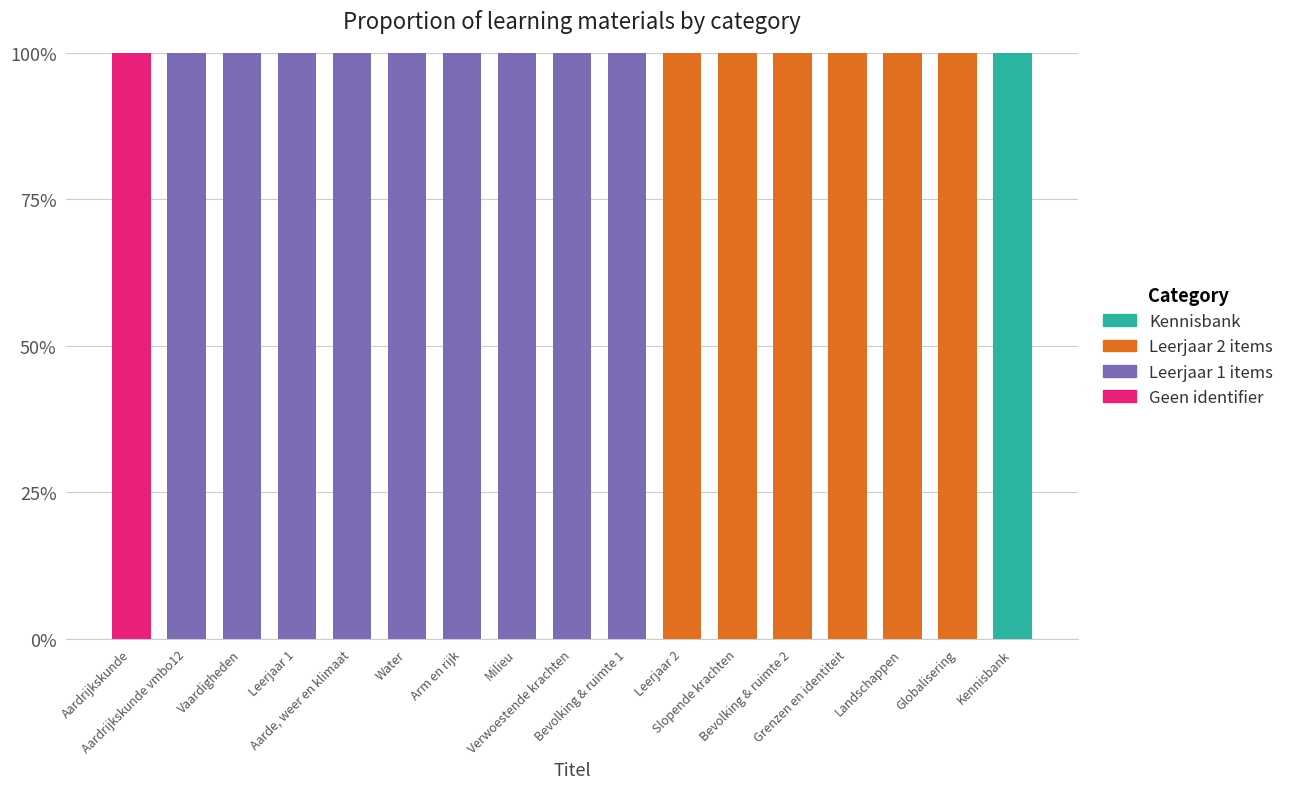

What is the maximum value for Geen identifier?

100